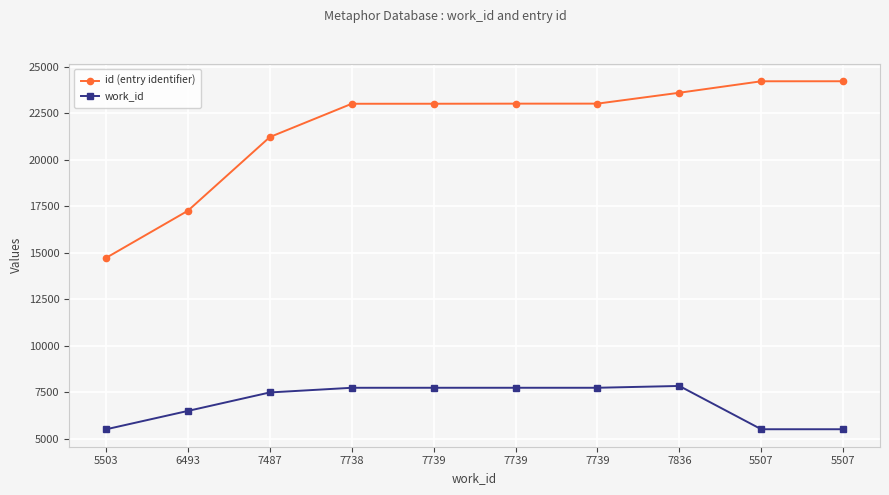

Count the number of data series in this chart.

2